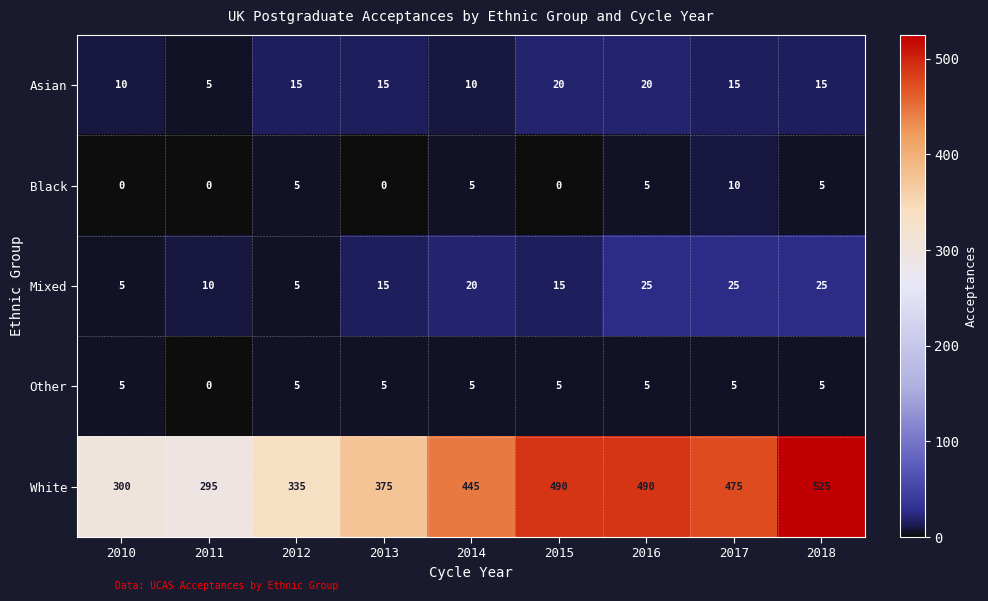

True or false: Asian has a value of 32 at 2015.

False